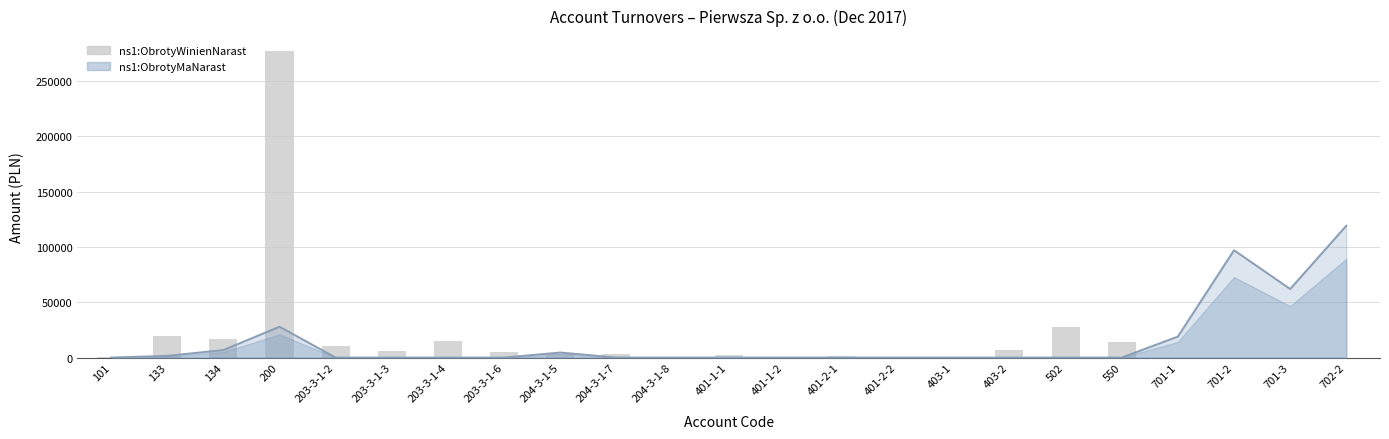

At how many categories does at least one series exceed 135998?

1